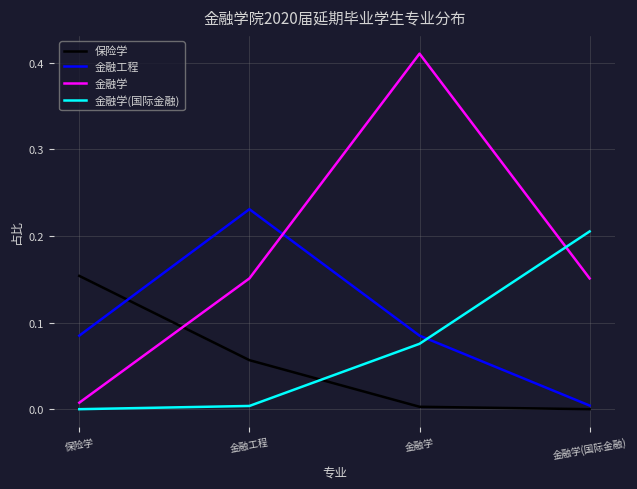

At which category is the sum across all series the highest?

金融学